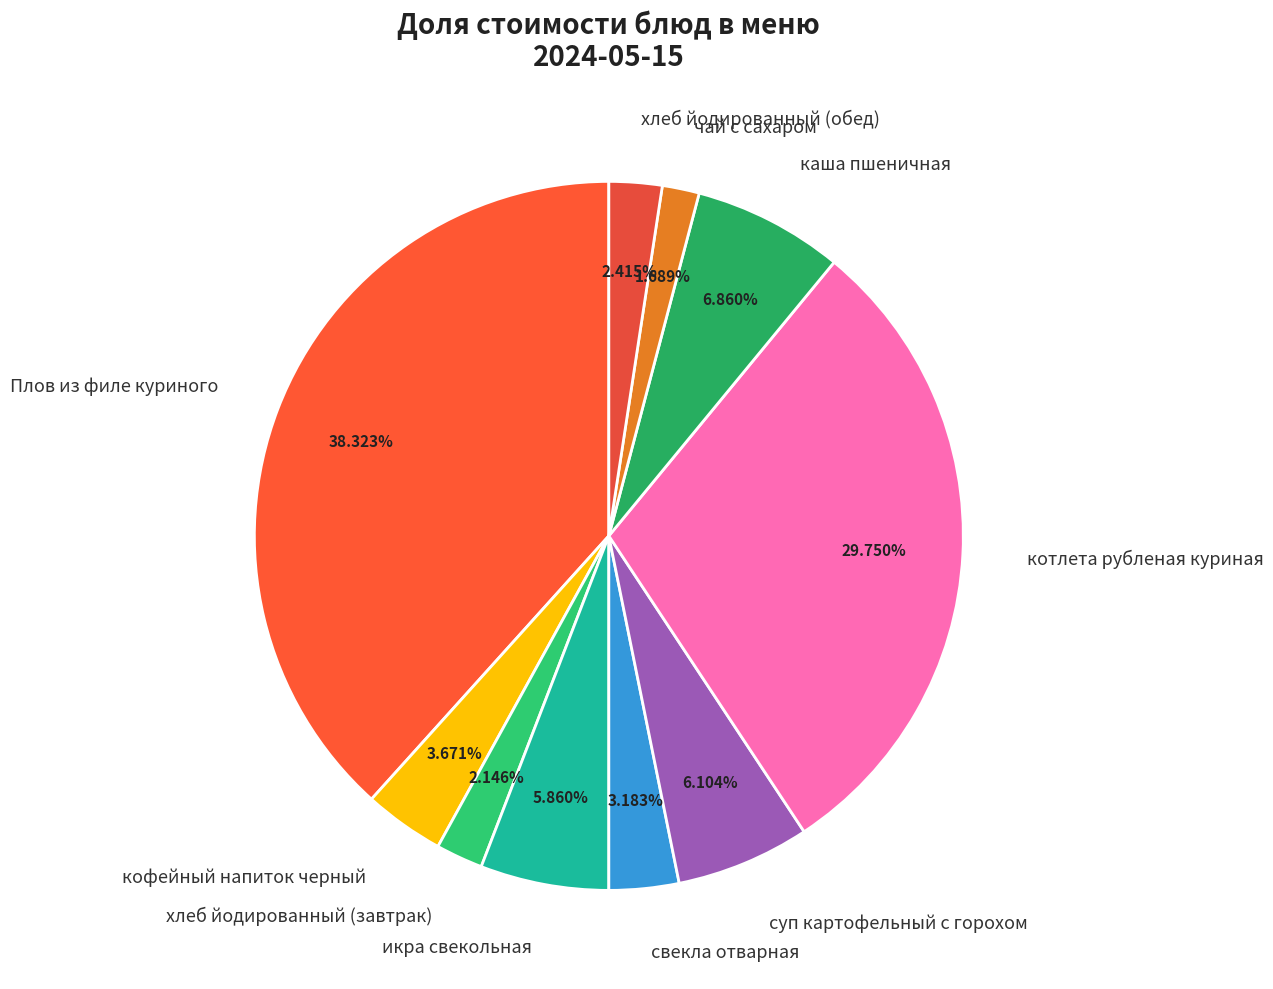

How many segments does this pie chart have?

10